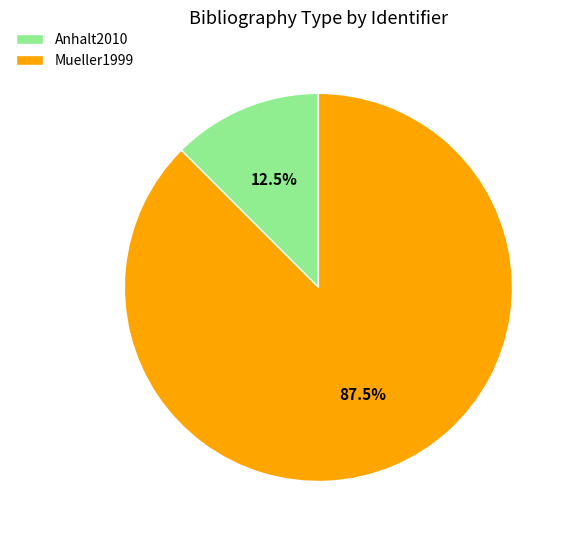

Which has a higher value, Mueller1999 or Anhalt2010?

Mueller1999